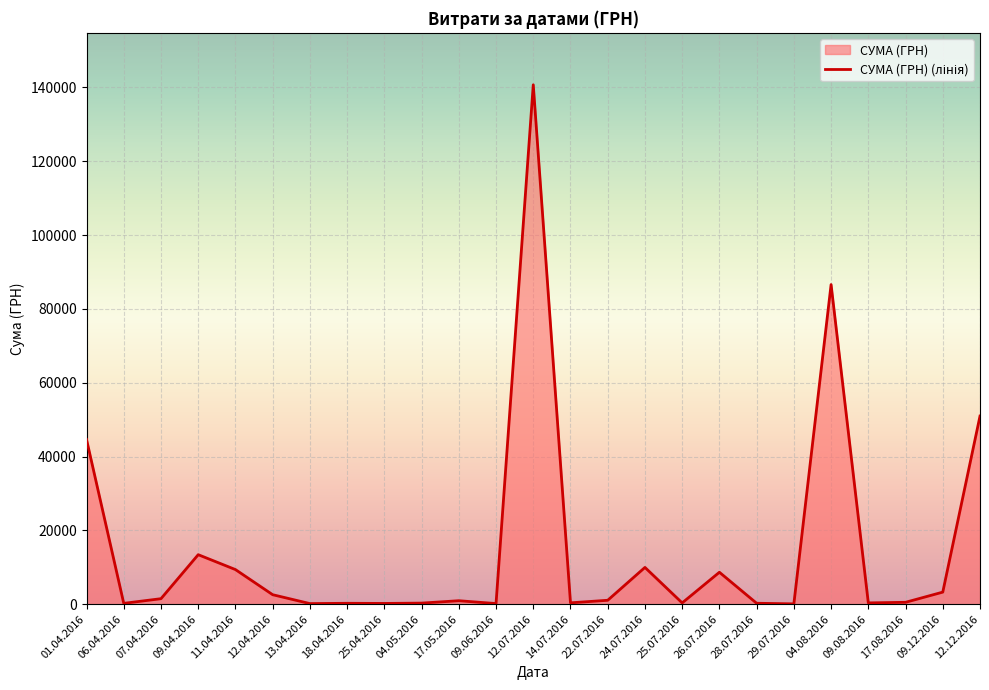

The value at 12.12.2016 is 14283.2. True or false?

False